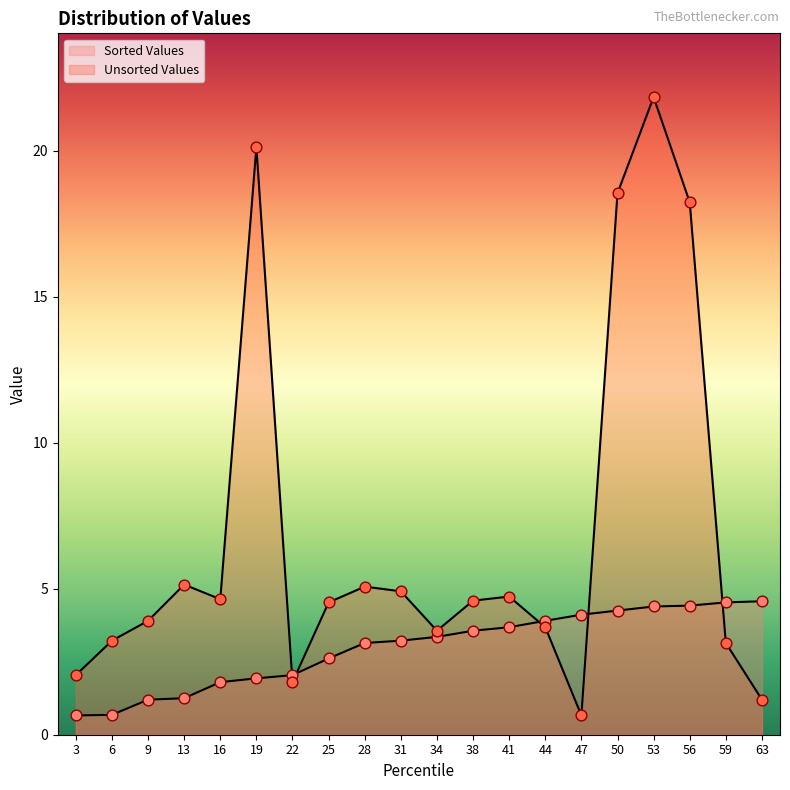

What are all the series names shown in the legend?

Sorted Values, Unsorted Values